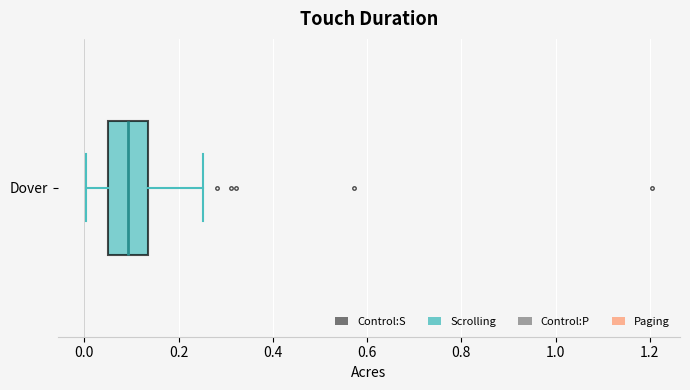

Read this box plot against the x-axis: the position of the median line, the range covered by the box, and the ends of both whiskers. The values are not printed on the chart, so give them approximately, as read against the axis.

median 0.10, box 0.04 to 0.14, whiskers 0.00 to 0.26